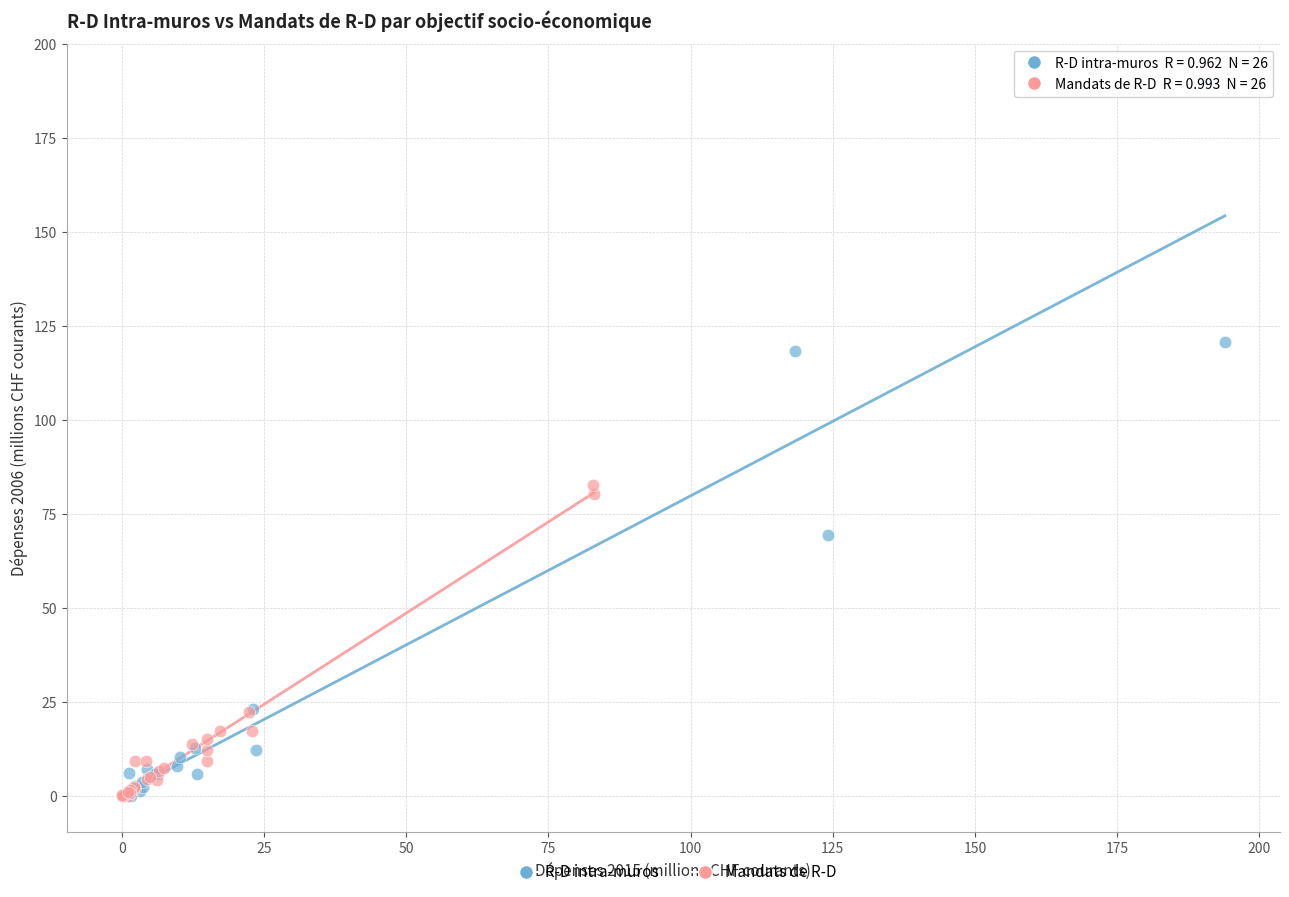

Which series reaches the maximum Y coordinate?

R-D intra-muros